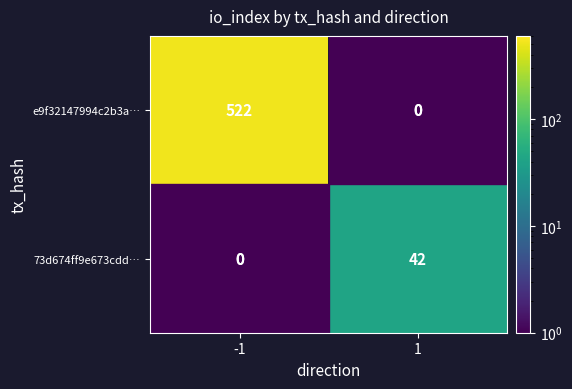

True or false: e9f32147994c2b3a… has a value of 859 at -1.

False